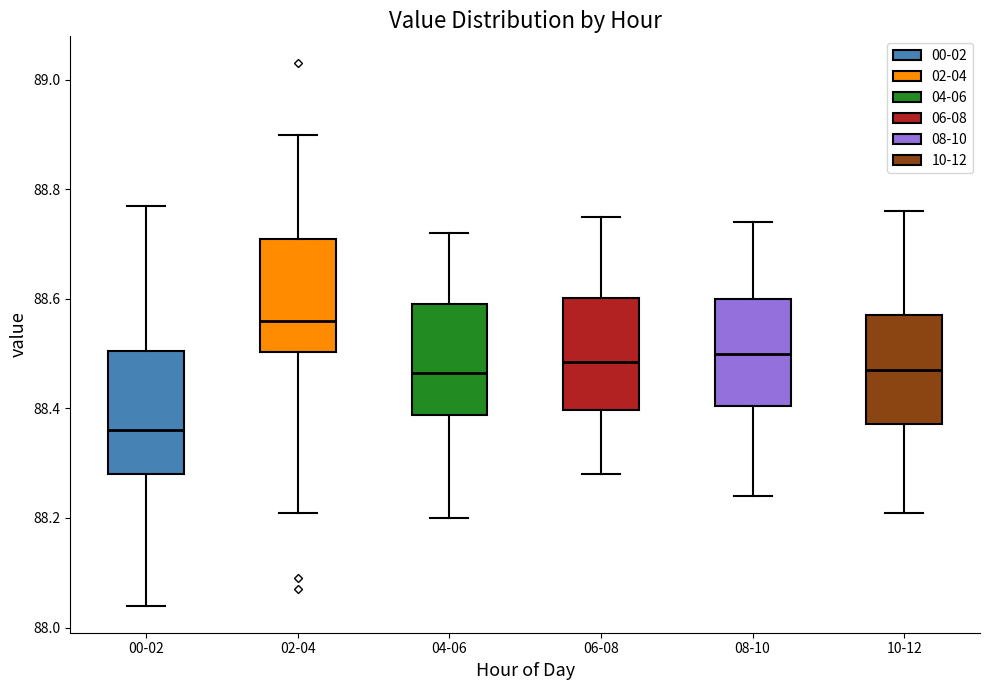

Reading left to right, transcribe this box plot: for each box, give where its median line is, the range the box spans, and where its two whiskers end, as read against the y-axis. The values are not printed on the chart, so give them approximately, as read against the axis.

00-02: median 88.36, box 88.28 to 88.50, whiskers 88.04 to 88.78
02-04: median 88.56, box 88.50 to 88.72, whiskers 88.22 to 88.90
04-06: median 88.46, box 88.38 to 88.60, whiskers 88.20 to 88.72
06-08: median 88.48, box 88.40 to 88.60, whiskers 88.28 to 88.76
08-10: median 88.50, box 88.40 to 88.60, whiskers 88.24 to 88.74
10-12: median 88.48, box 88.38 to 88.58, whiskers 88.22 to 88.76